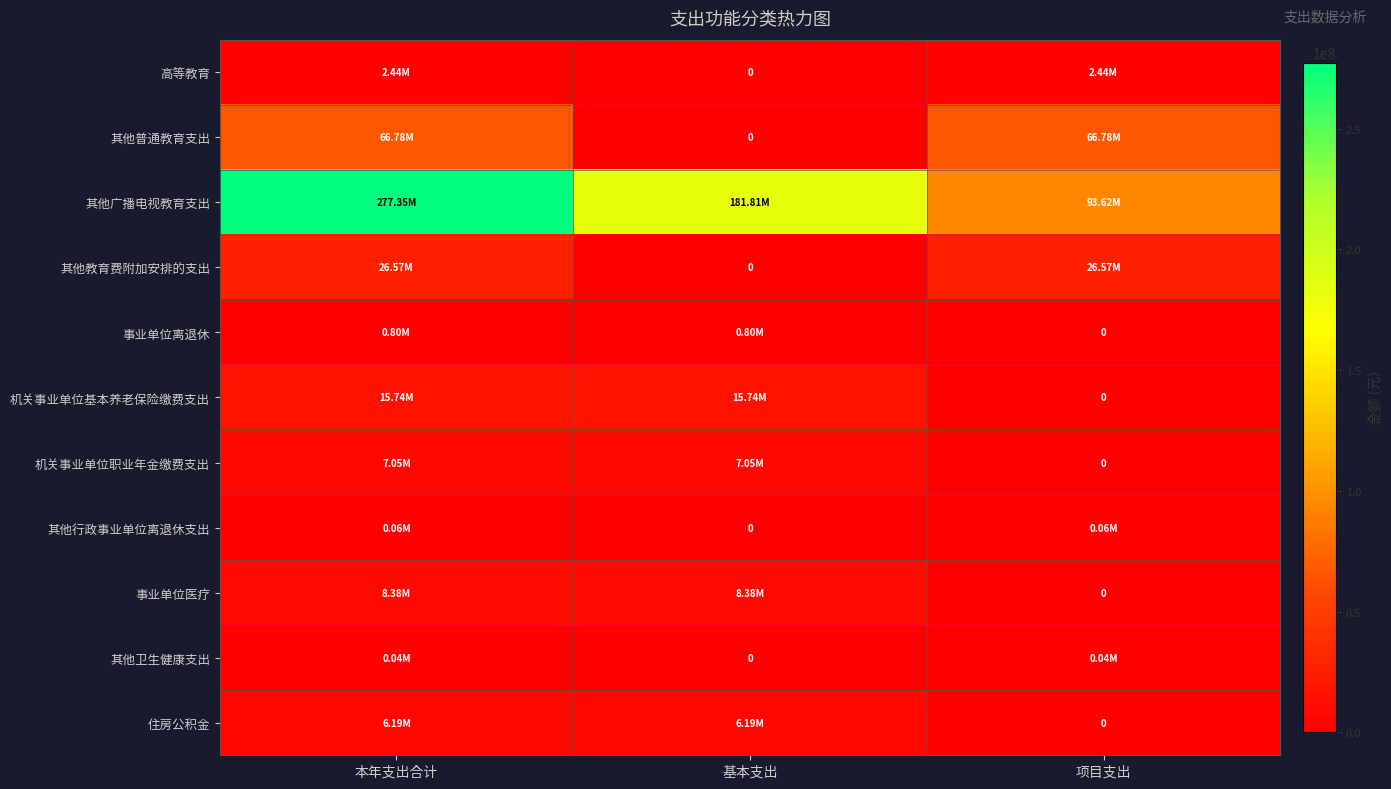

How many positive values does the 其他卫生健康支出 series have?

2